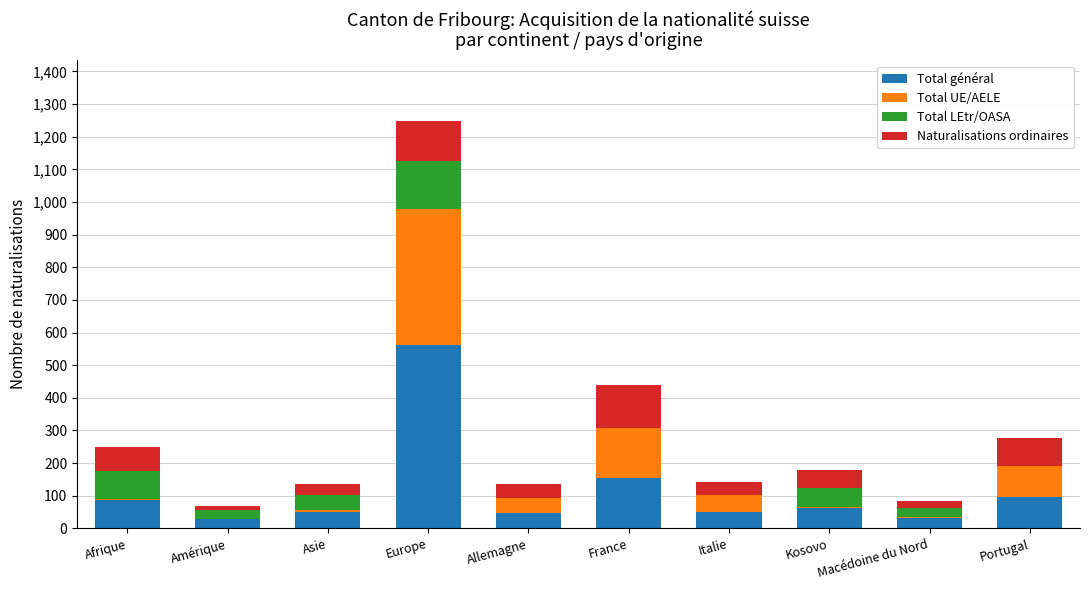

What is the sum of all Total général values?

1168